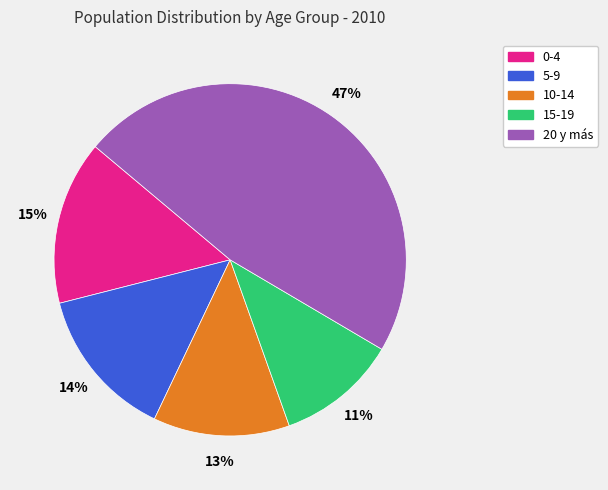

Which category has the smallest portion of the pie?

15-19